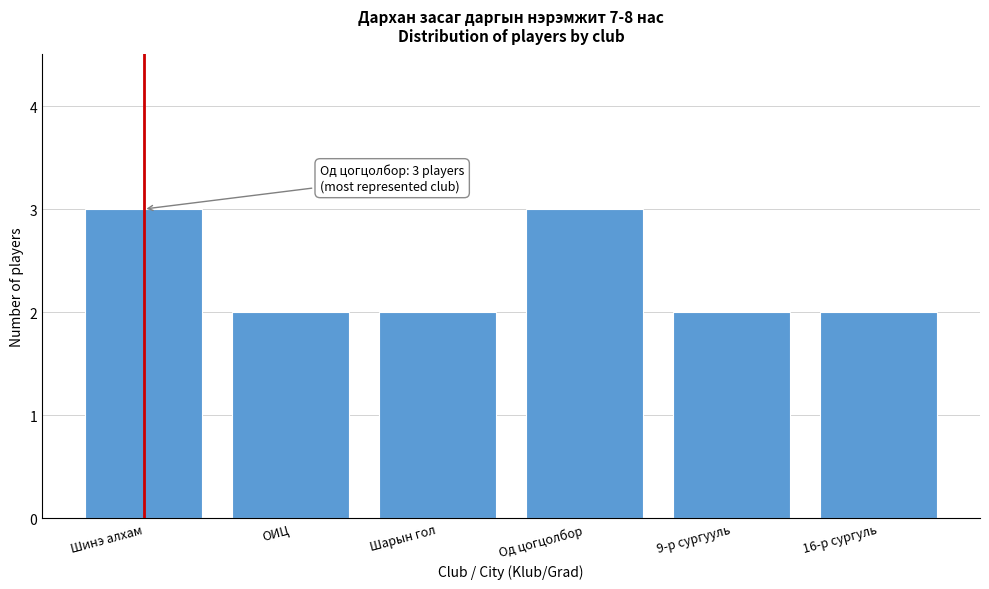

Reading right to left, what are all the values shown in this chart?

2	2	3	2	2	3